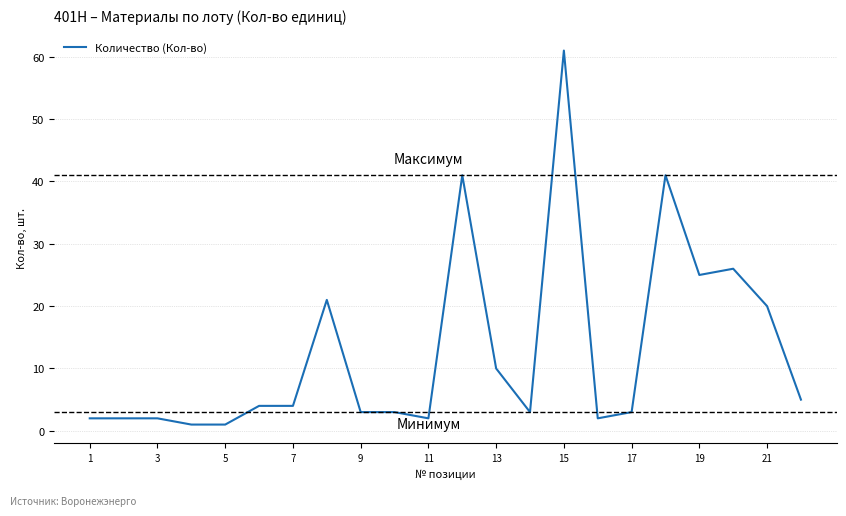

What is the greatest value displayed?

61